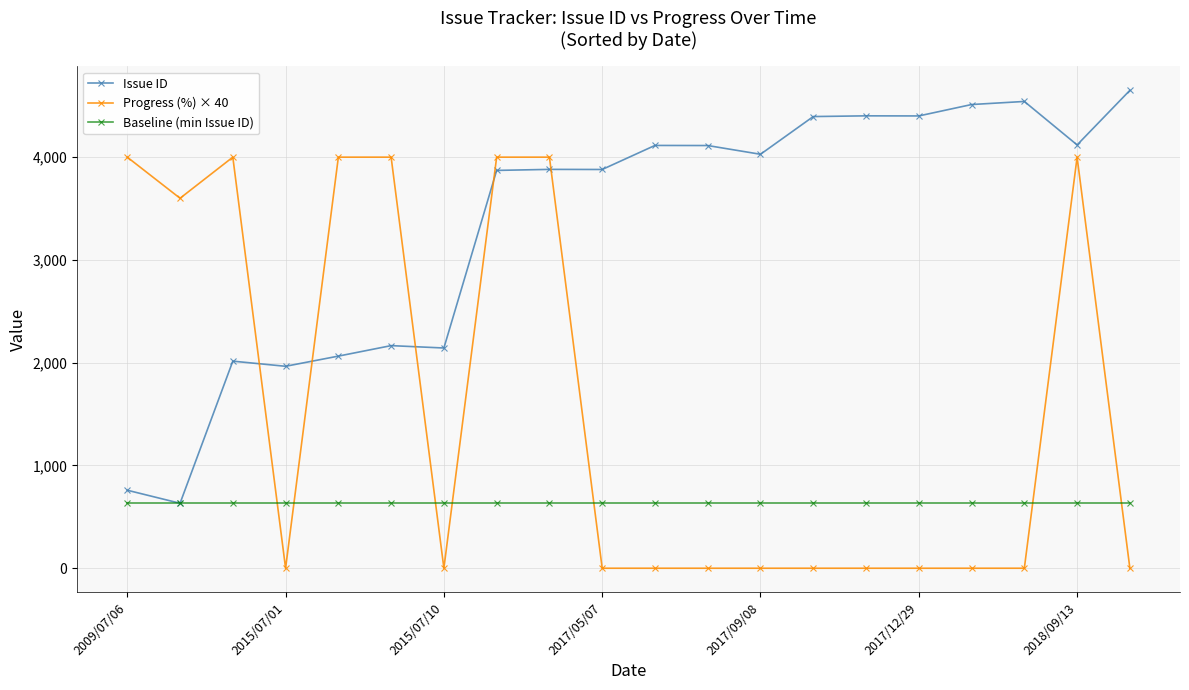

What are all the series names shown in the legend?

Issue ID, Progress (%) × 40, Baseline (min Issue ID)